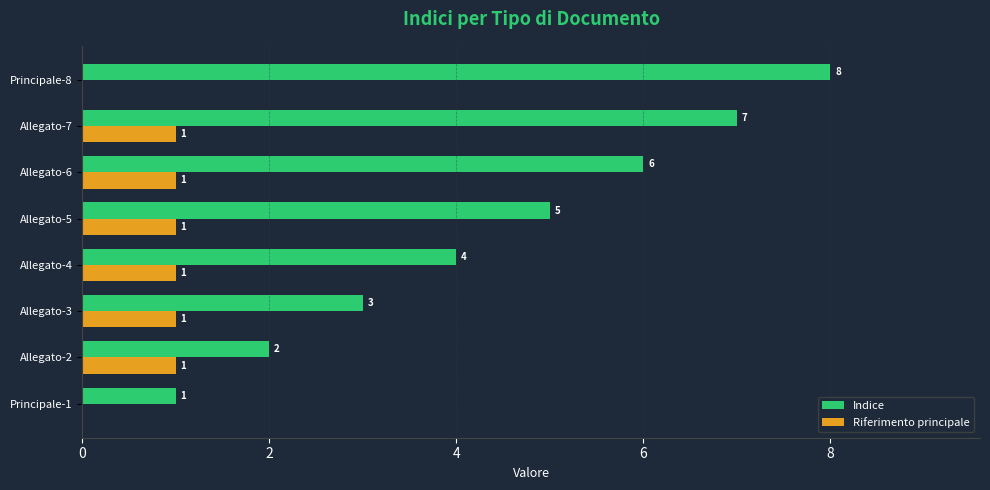

What is the sum of the Indice values at Allegato-3 and Allegato-6?

9